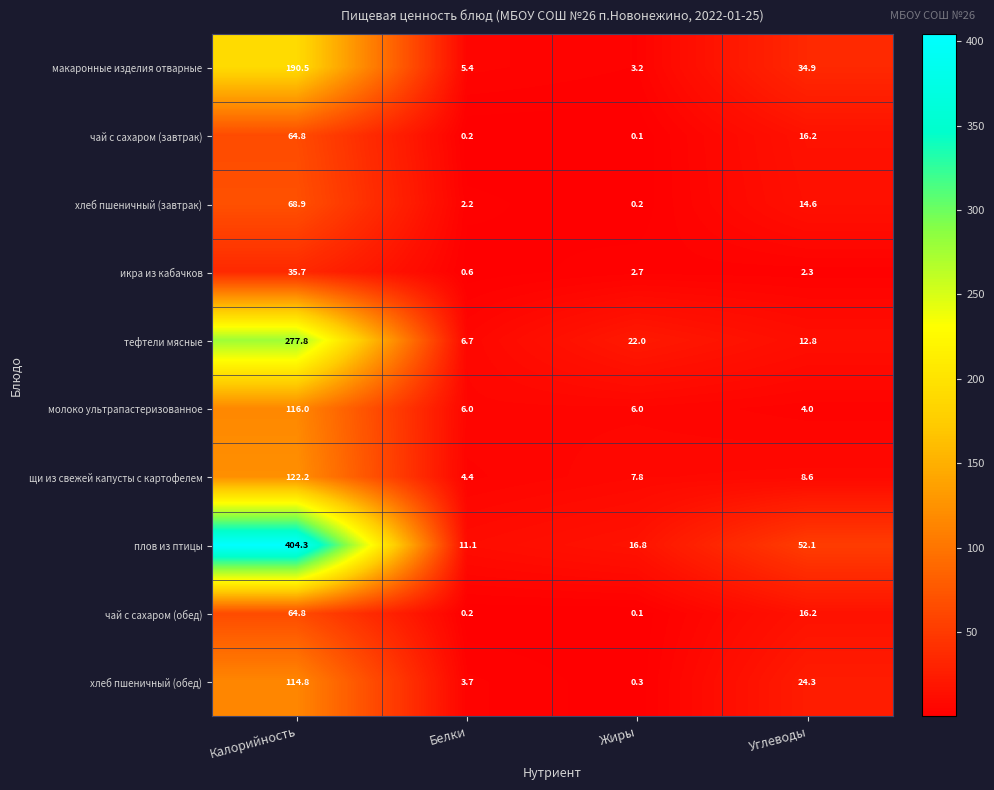

What is the difference between the highest and lowest values at Жиры?

21.9